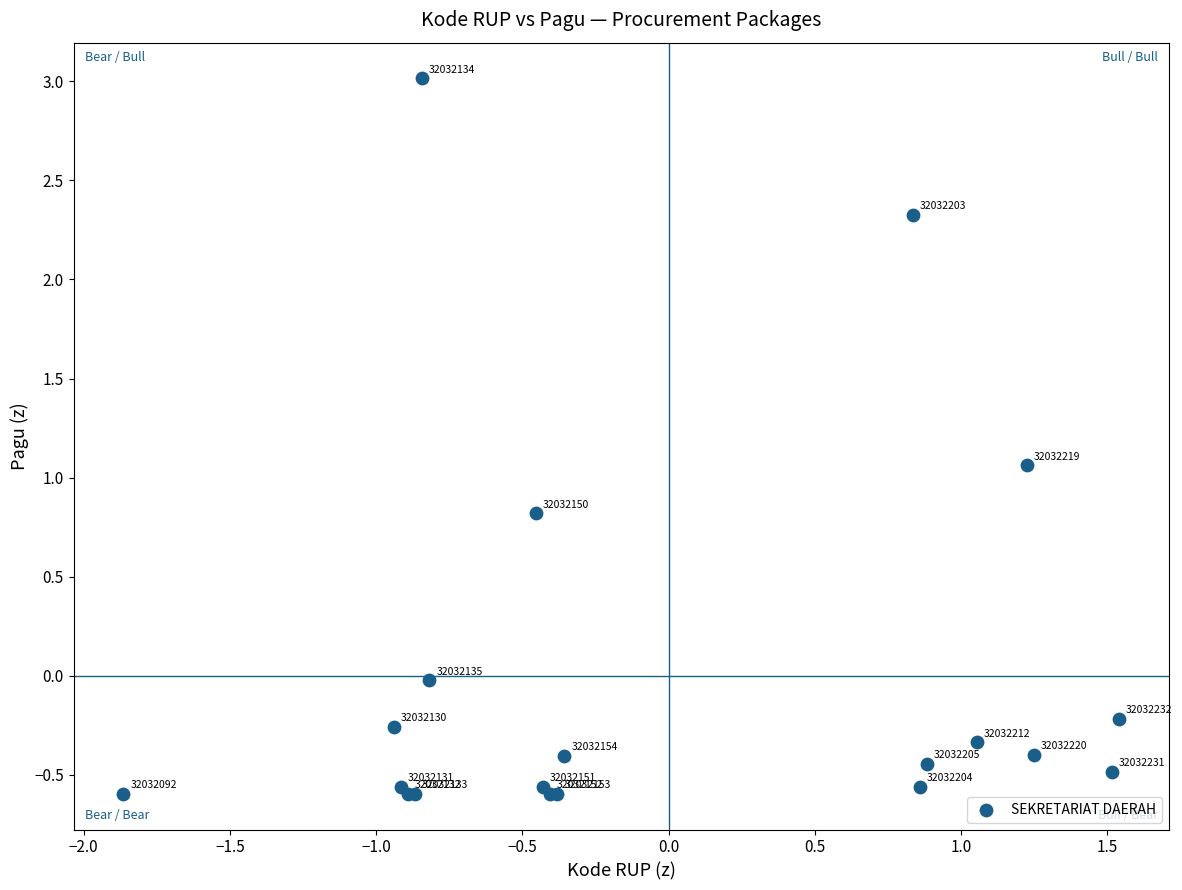

What Y value in the scatter plot is closest to 1?

1.1